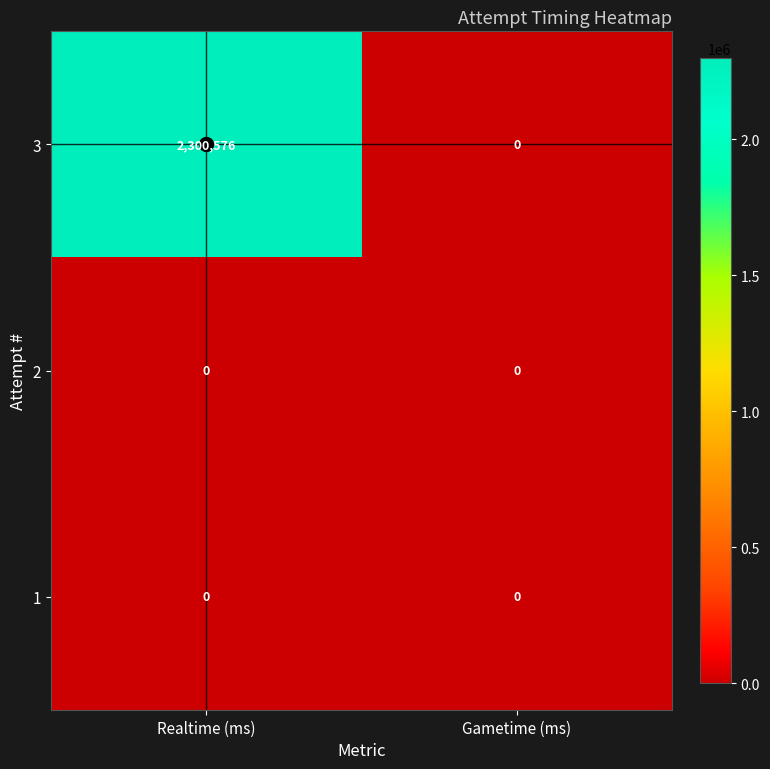

At which category is the sum across all series the highest?

Realtime (ms)